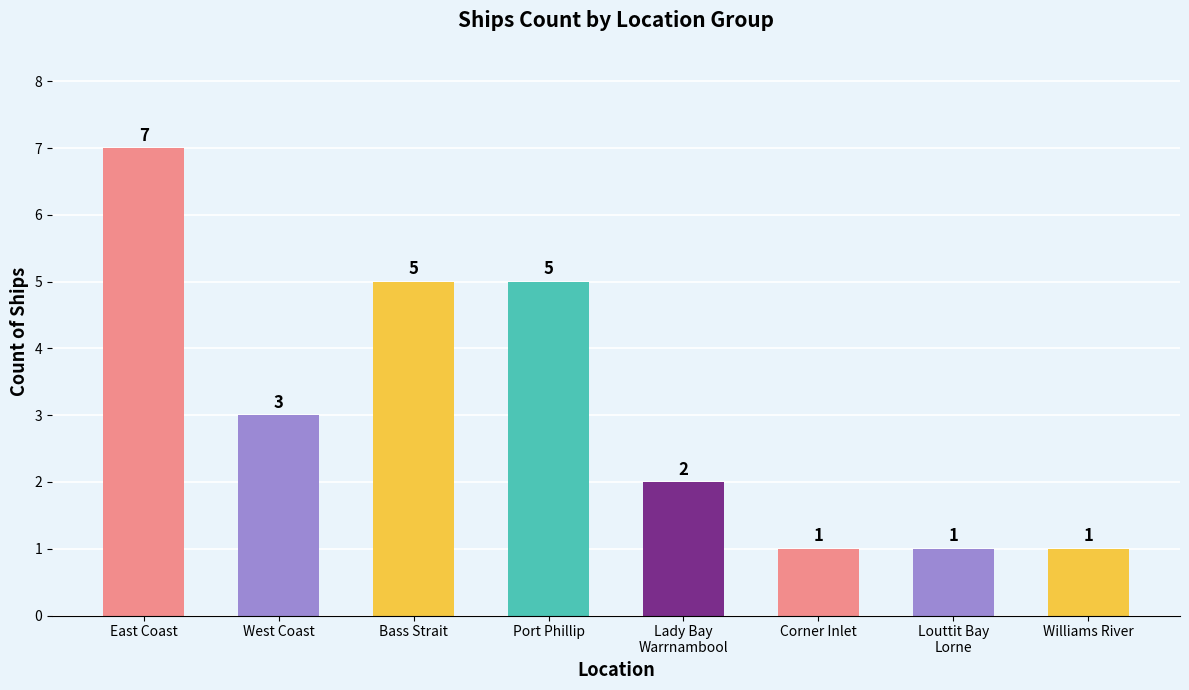

What is the ratio of the value at East Coast to the value at Port Phillip?

1.4